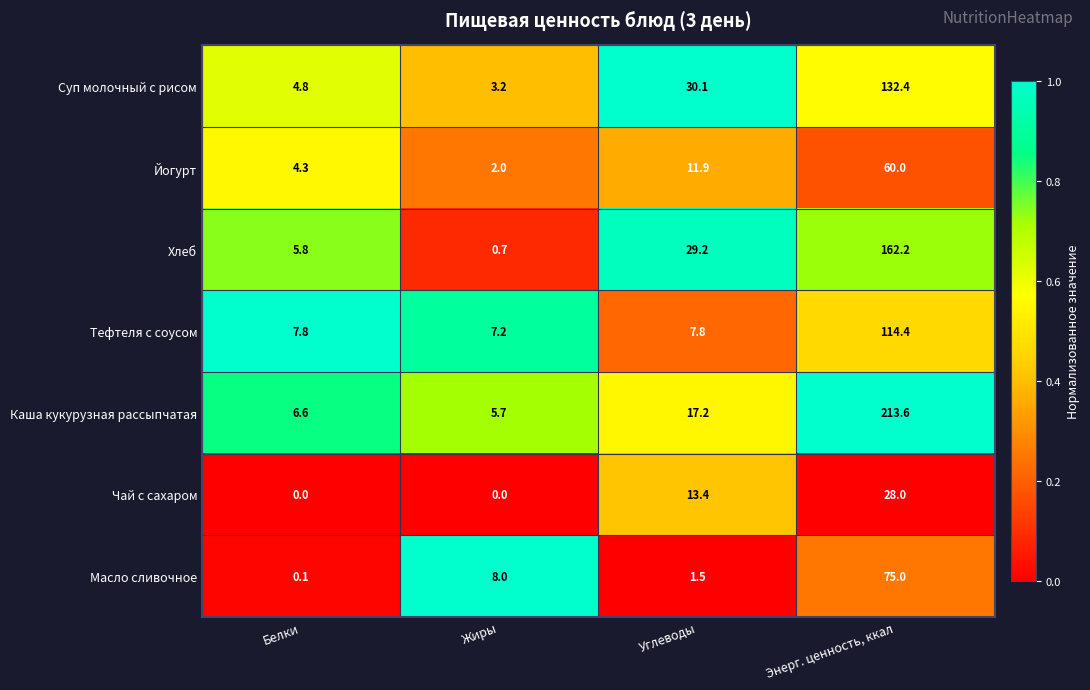

What is the difference between the maximum and minimum values in the Каша кукурузная рассыпчатая series?

207.9